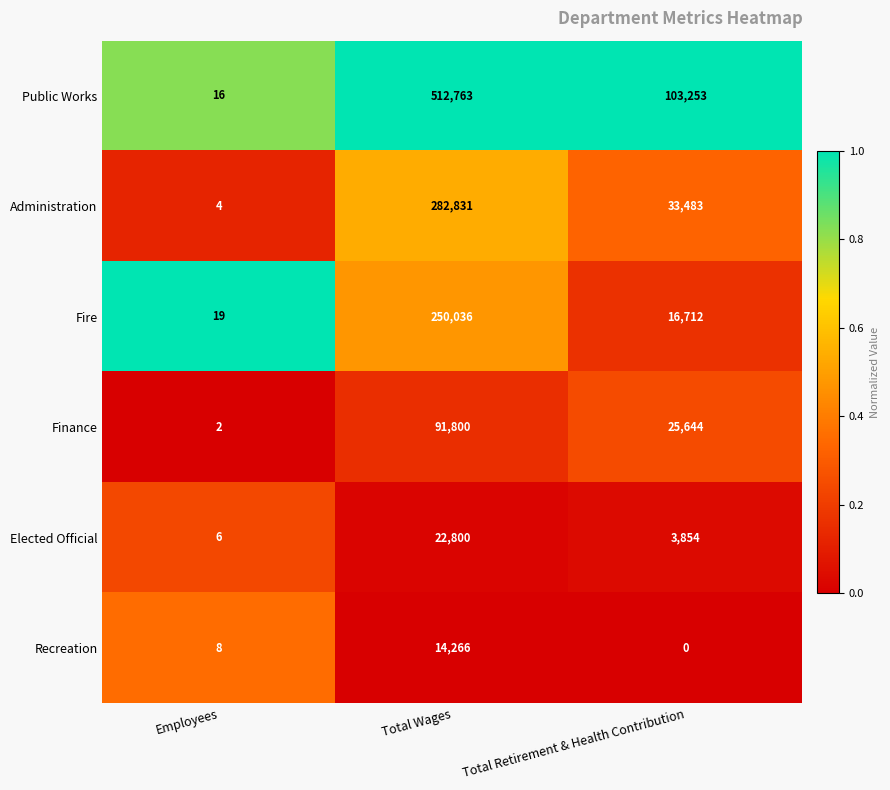

At which category is the sum across all series the highest?

Total Wages